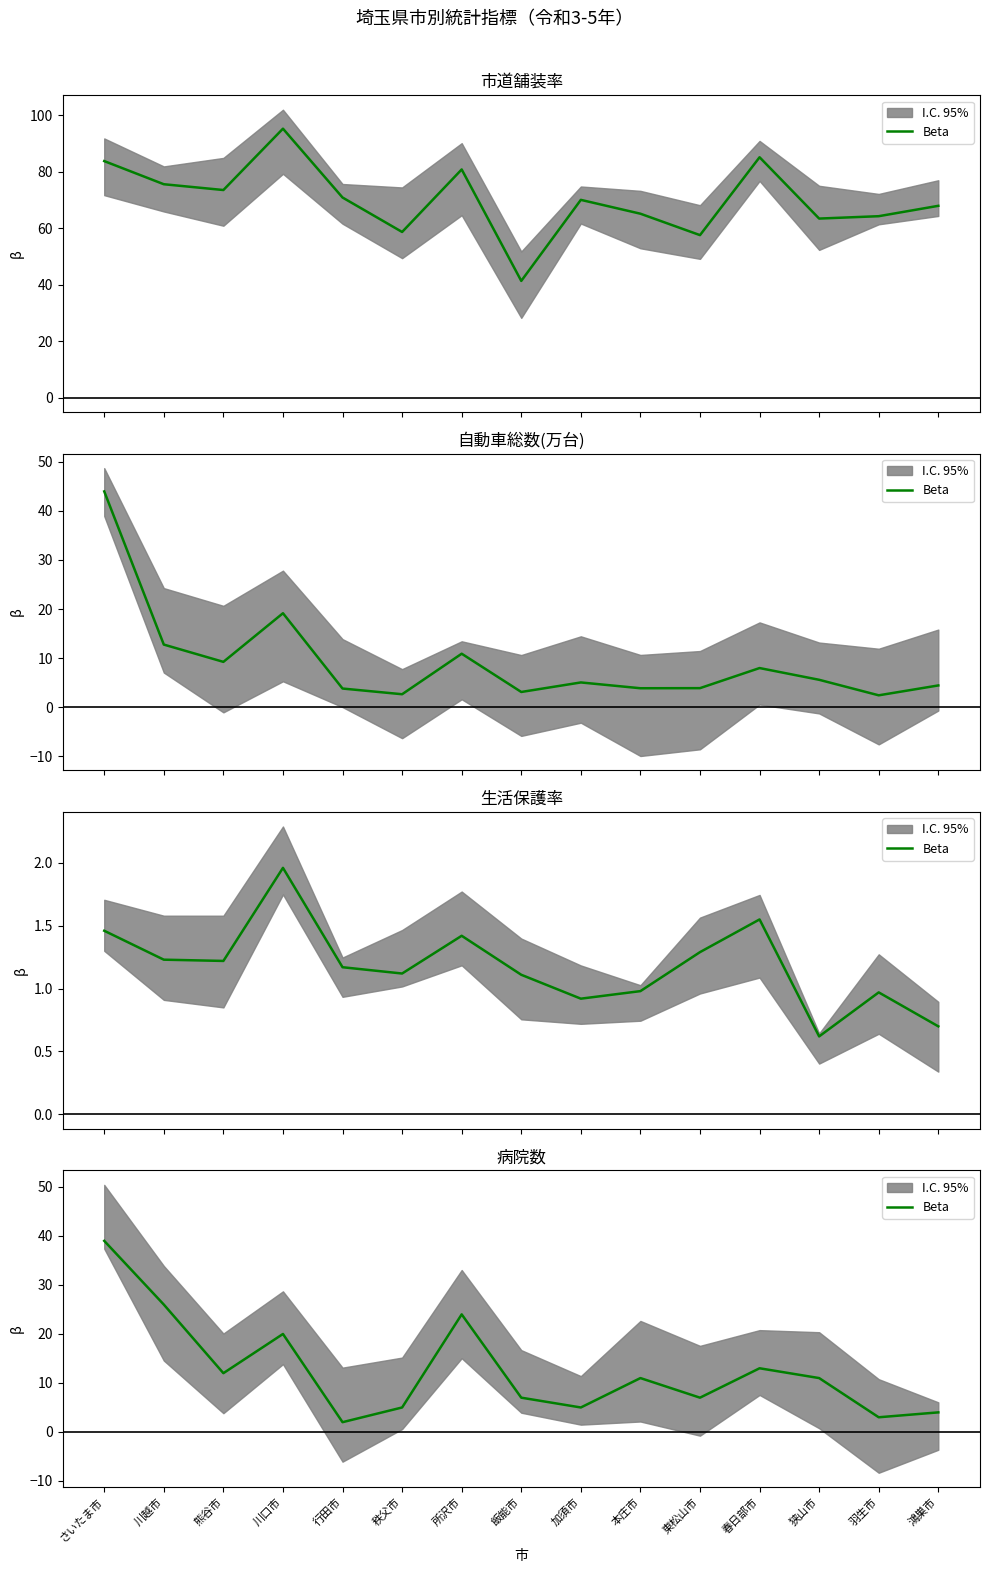

List the labels in order of value, smallest first.

行田市, 羽生市, 鴻巣市, 秩父市, 加須市, 飯能市, 東松山市, 本庄市, 狭山市, 熊谷市, 春日部市, 川口市, 所沢市, 川越市, さいたま市